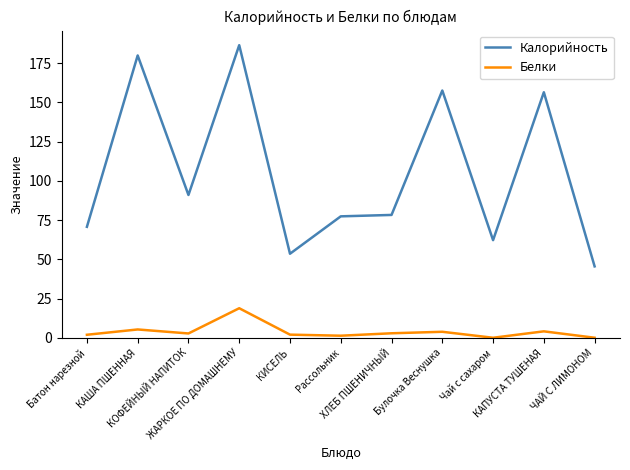

Is this an area chart (filled region under the line)?

No